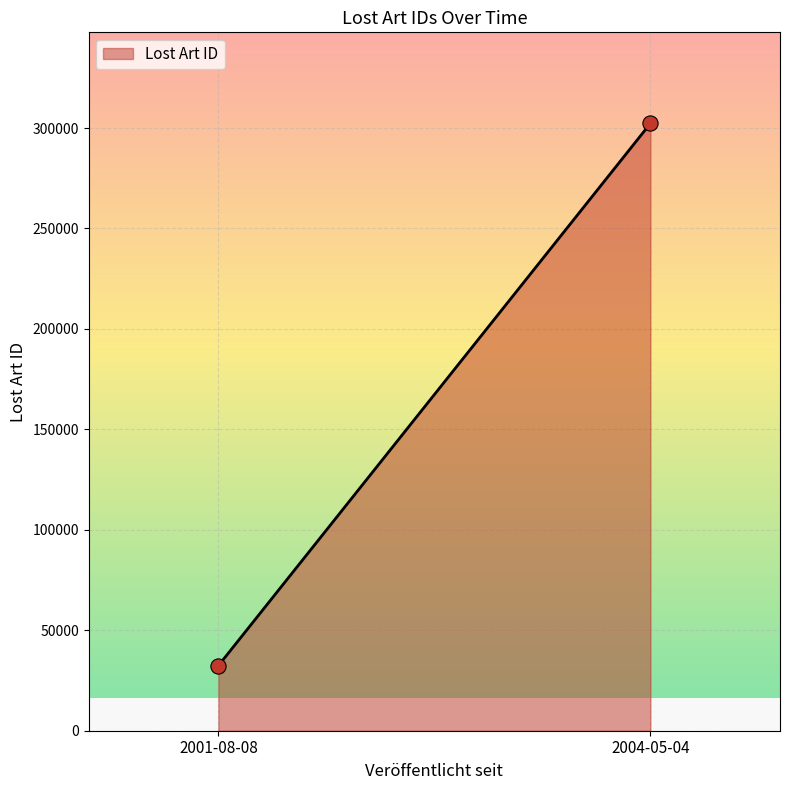

What is the average Y value?

167347